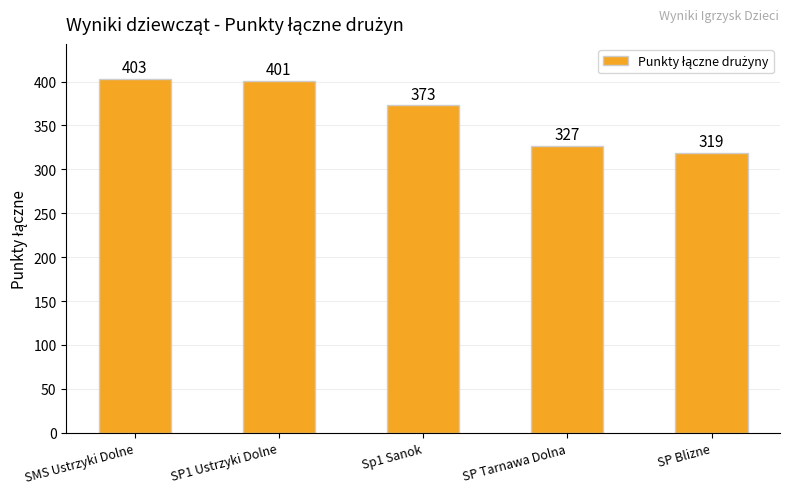

The value at SP1 Ustrzyki Dolne is 401. True or false?

True